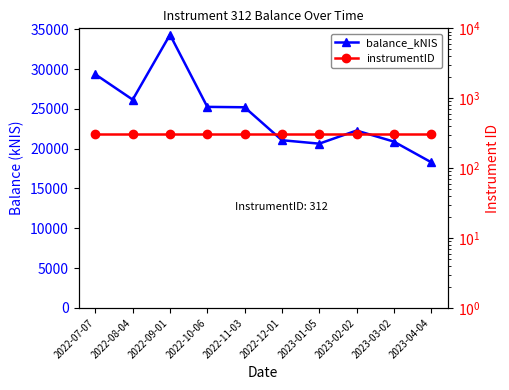

What is the label of the 6th point from the left?

2022-12-01